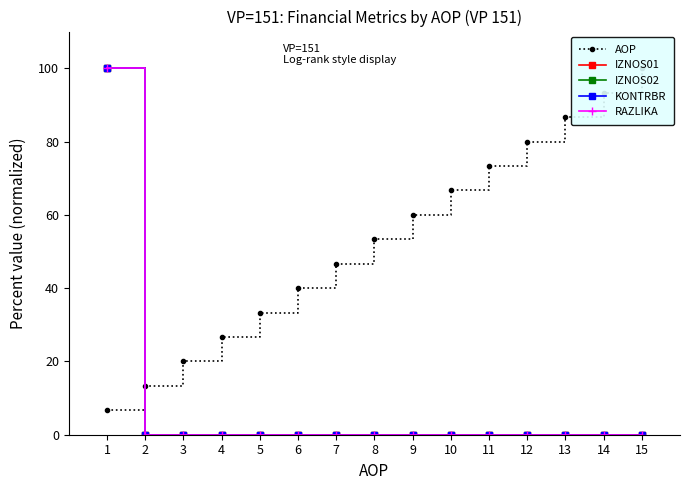

What is the spread (max minus min) of values at 5?

33.3